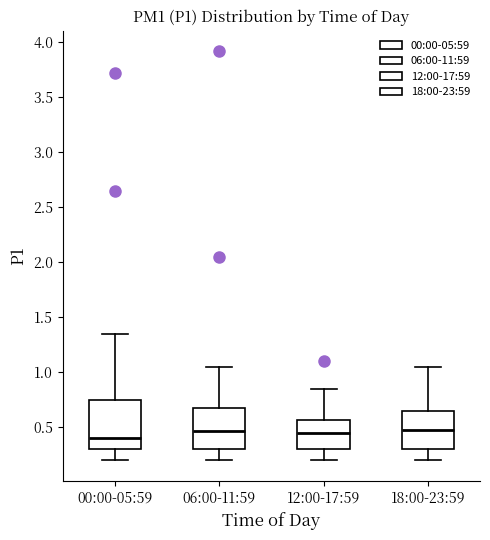

Where does the upper whisker of the box for 06:00-11:59 end on the y-axis? The values are not printed on the chart, so give them approximately, as read against the axis.

1.05